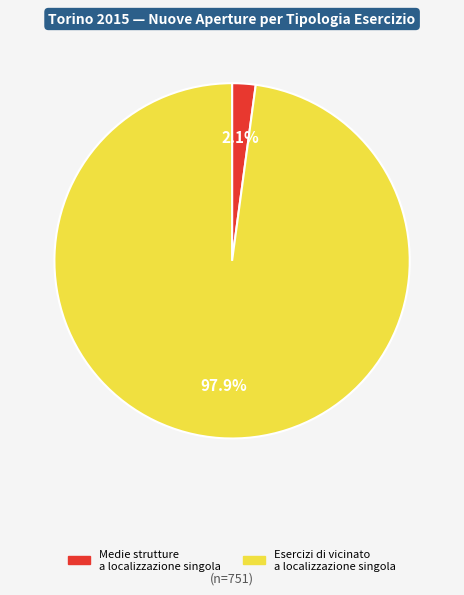

Does any single category account for the majority?

Yes